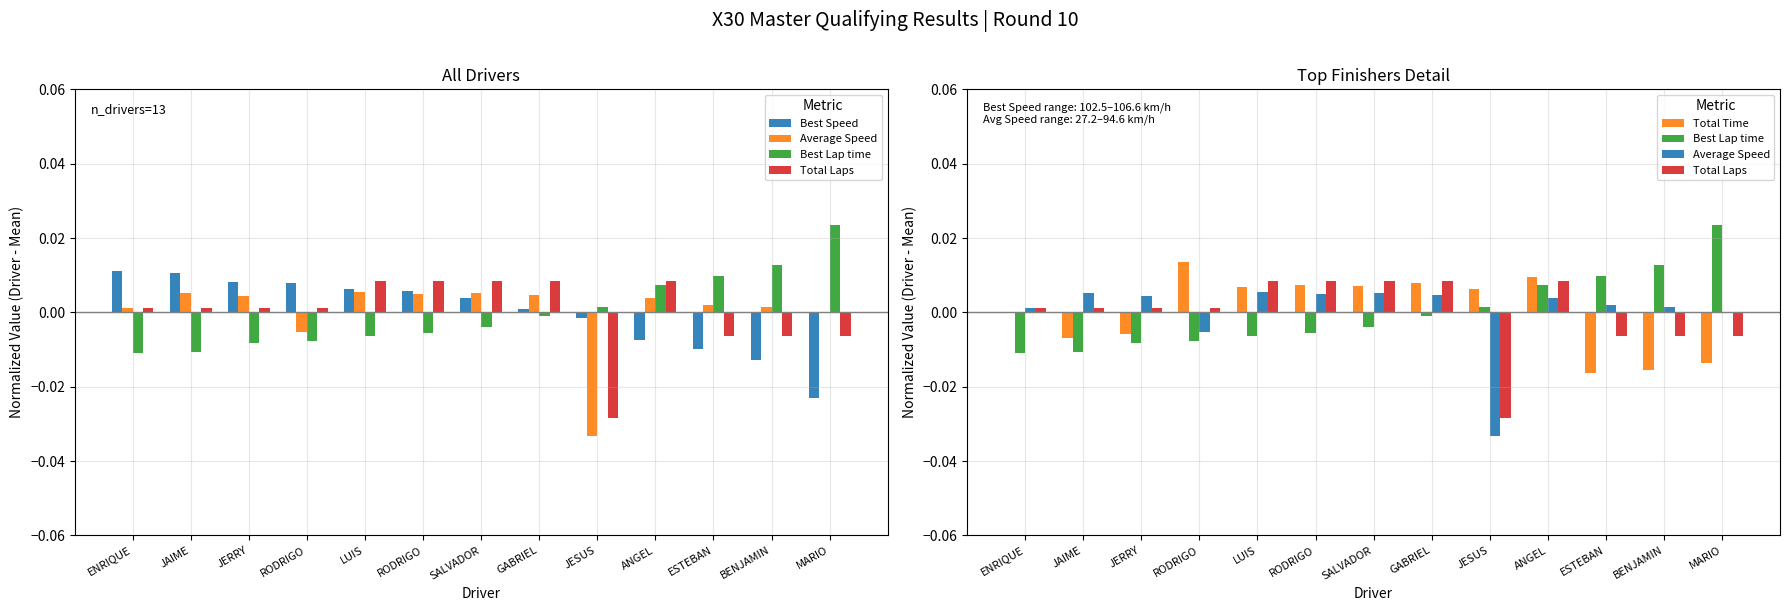

Are the bars horizontal?

No